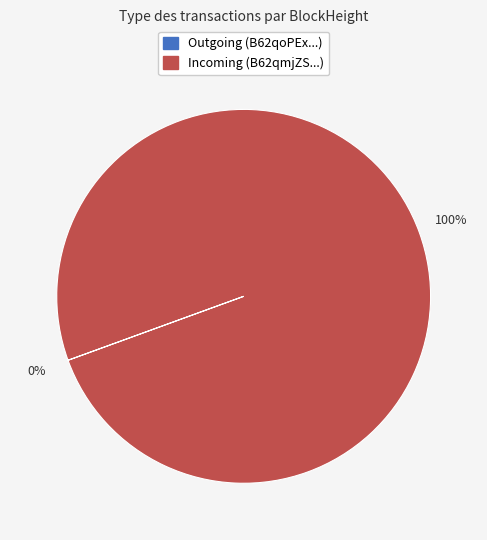

Is there any slice that represents more than half of the pie?

Yes